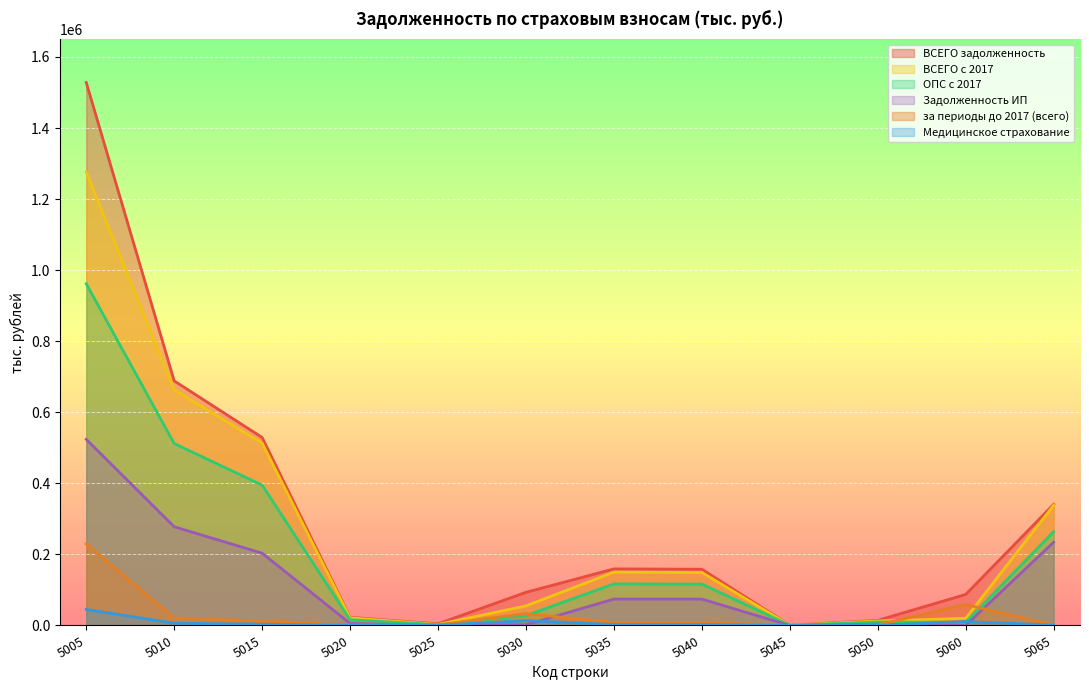

Which has a higher value, 5015 or 5010?

5010